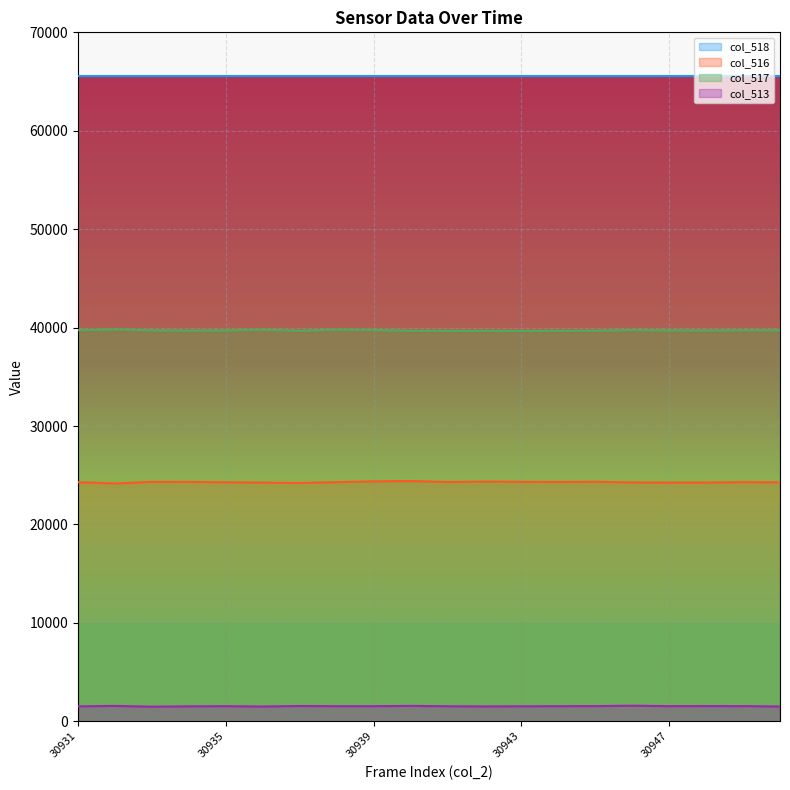

How many data points in col_516 are above 24298?

9